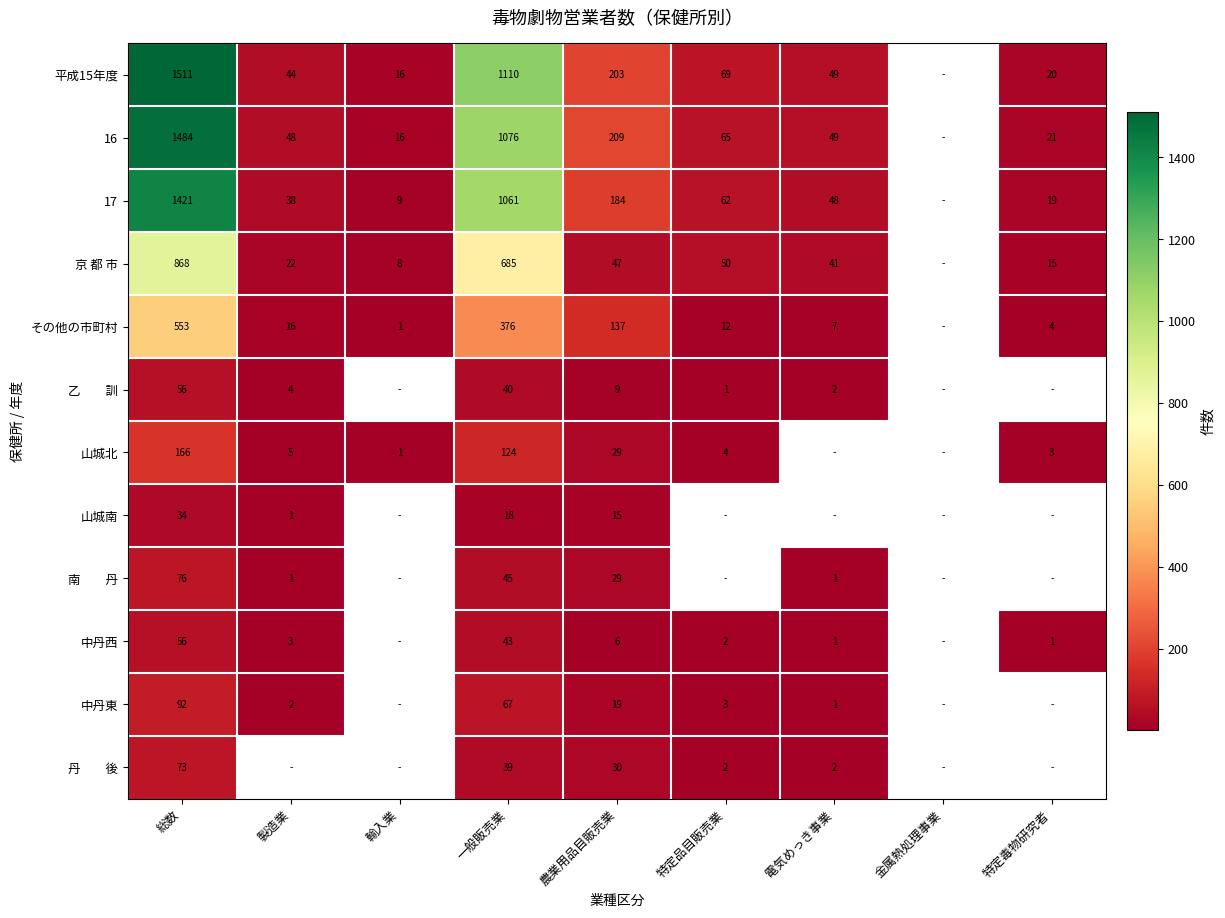

At which category is the sum across all series the highest?

総数